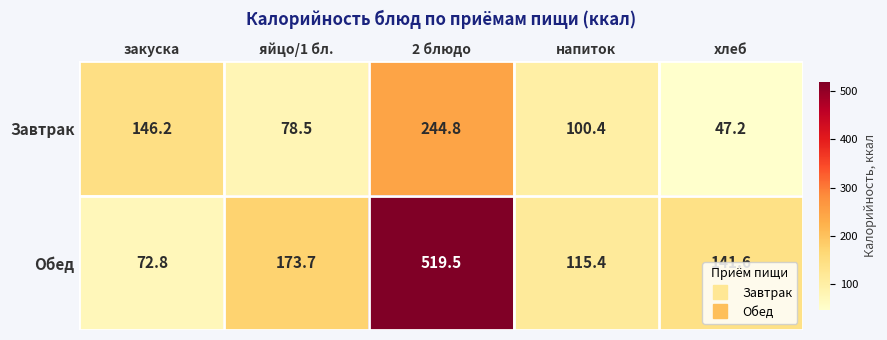

How many categories are shown in the chart?

5